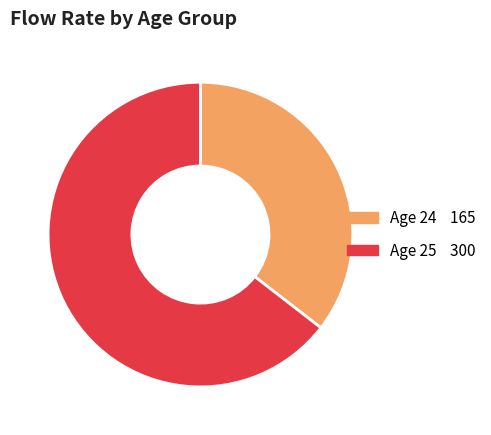

Is there any slice that represents more than half of the pie?

Yes